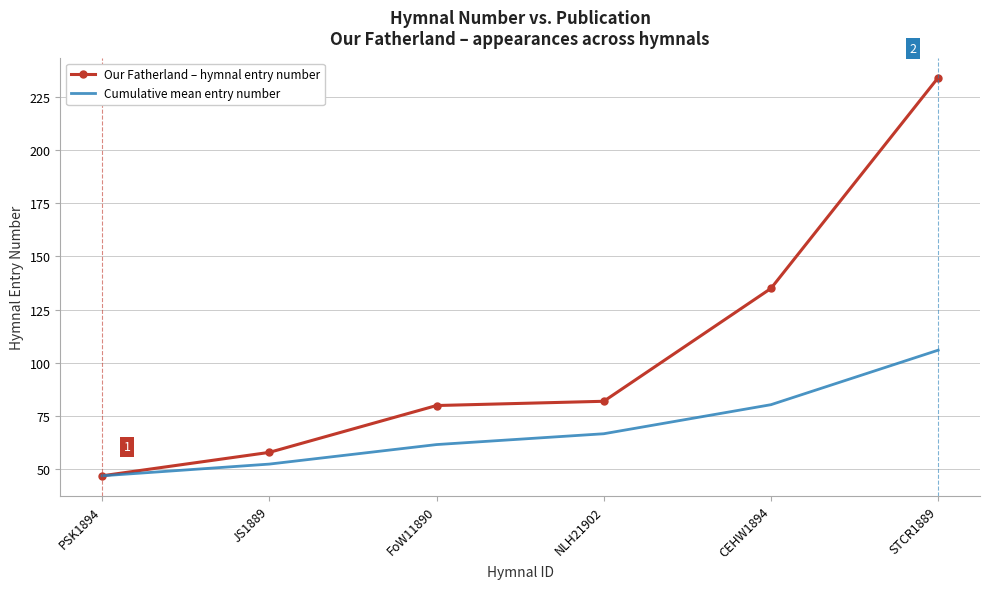

What is the total value across all series at PSK1894?

94.0